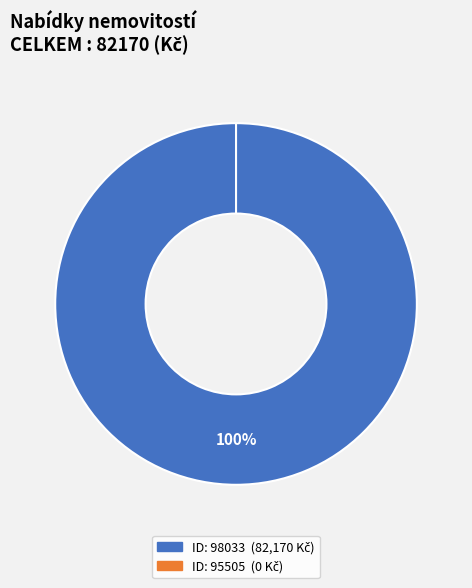

To the nearest percent, what is the difference between the 98033 and 95505 slice percentages?

100%